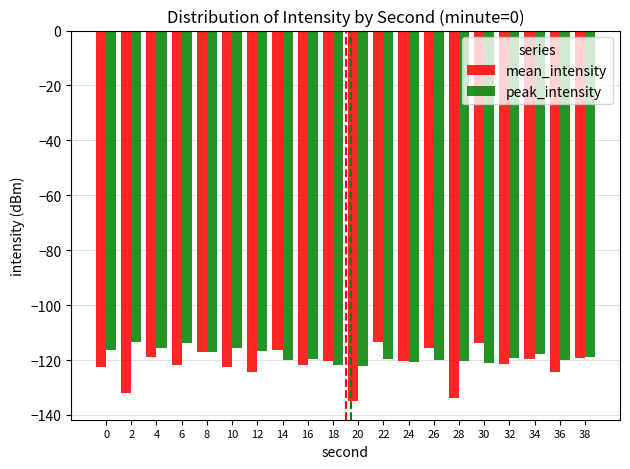

Rank the series by their average value, from highest to lowest.

peak_intensity, mean_intensity